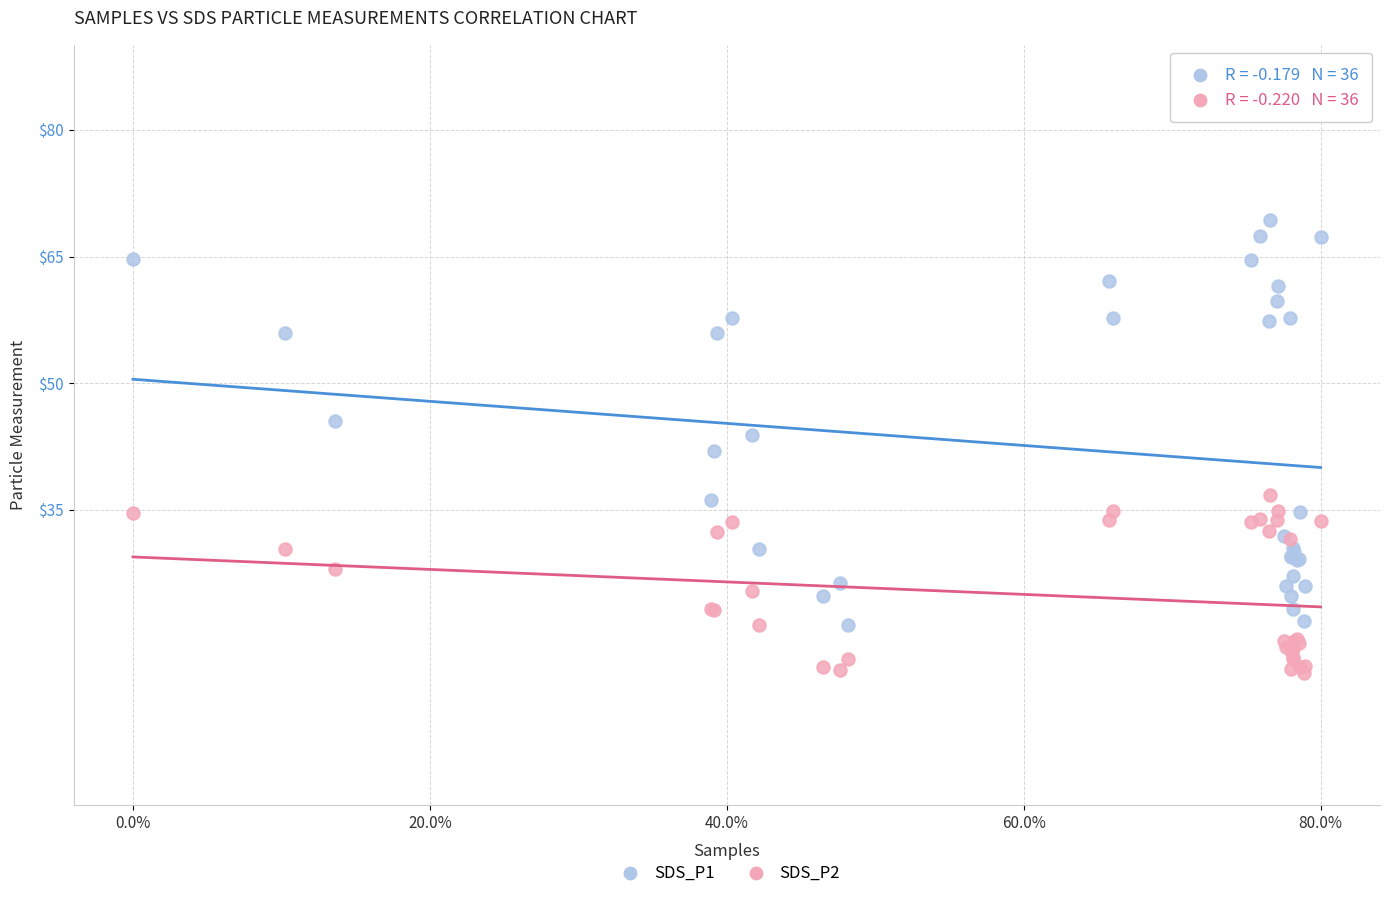

Which series reaches the minimum Y coordinate?

SDS_P2